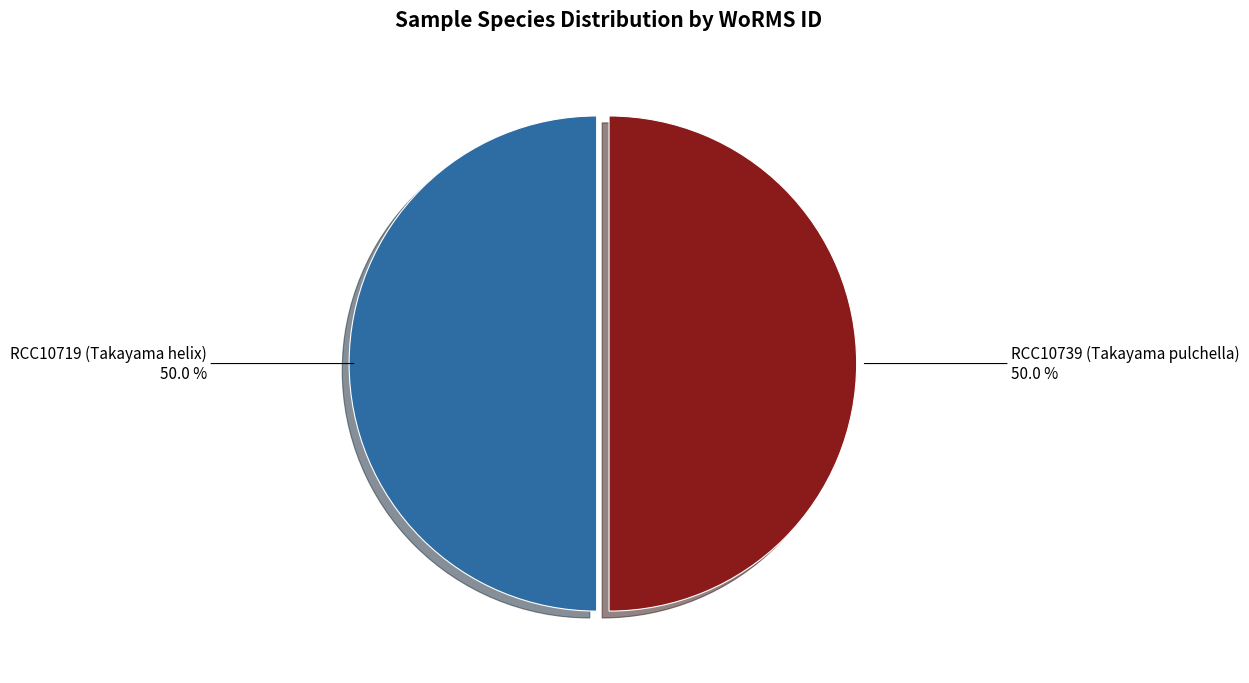

Combined, what portion of the pie is RCC10719 (Takayama helix) and RCC10739 (Takayama pulchella)?

100.0%